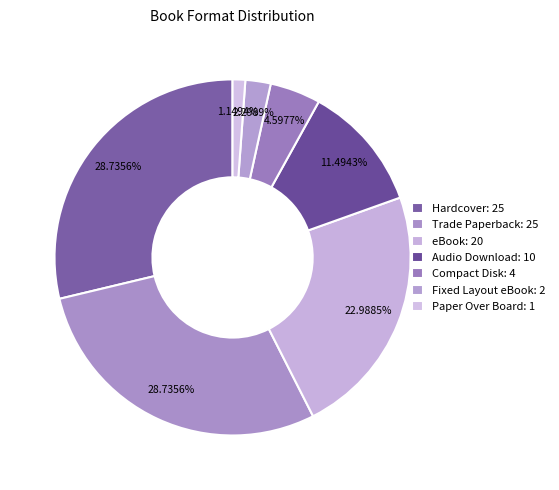

The Hardcover slice represents 35% of the pie. True or false?

False